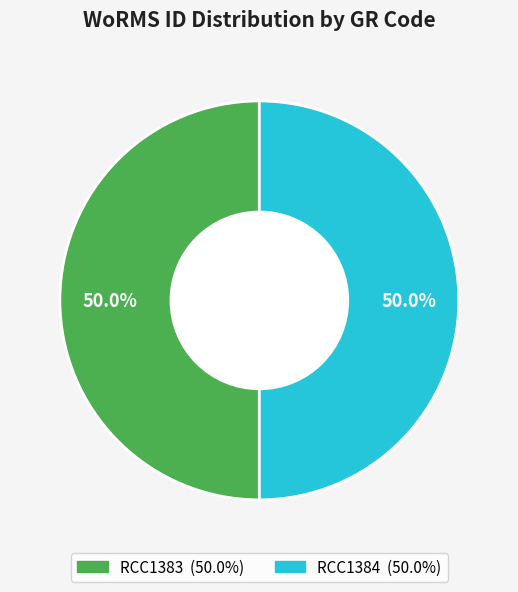

What percentage is NOT represented by RCC1384?

50.0%